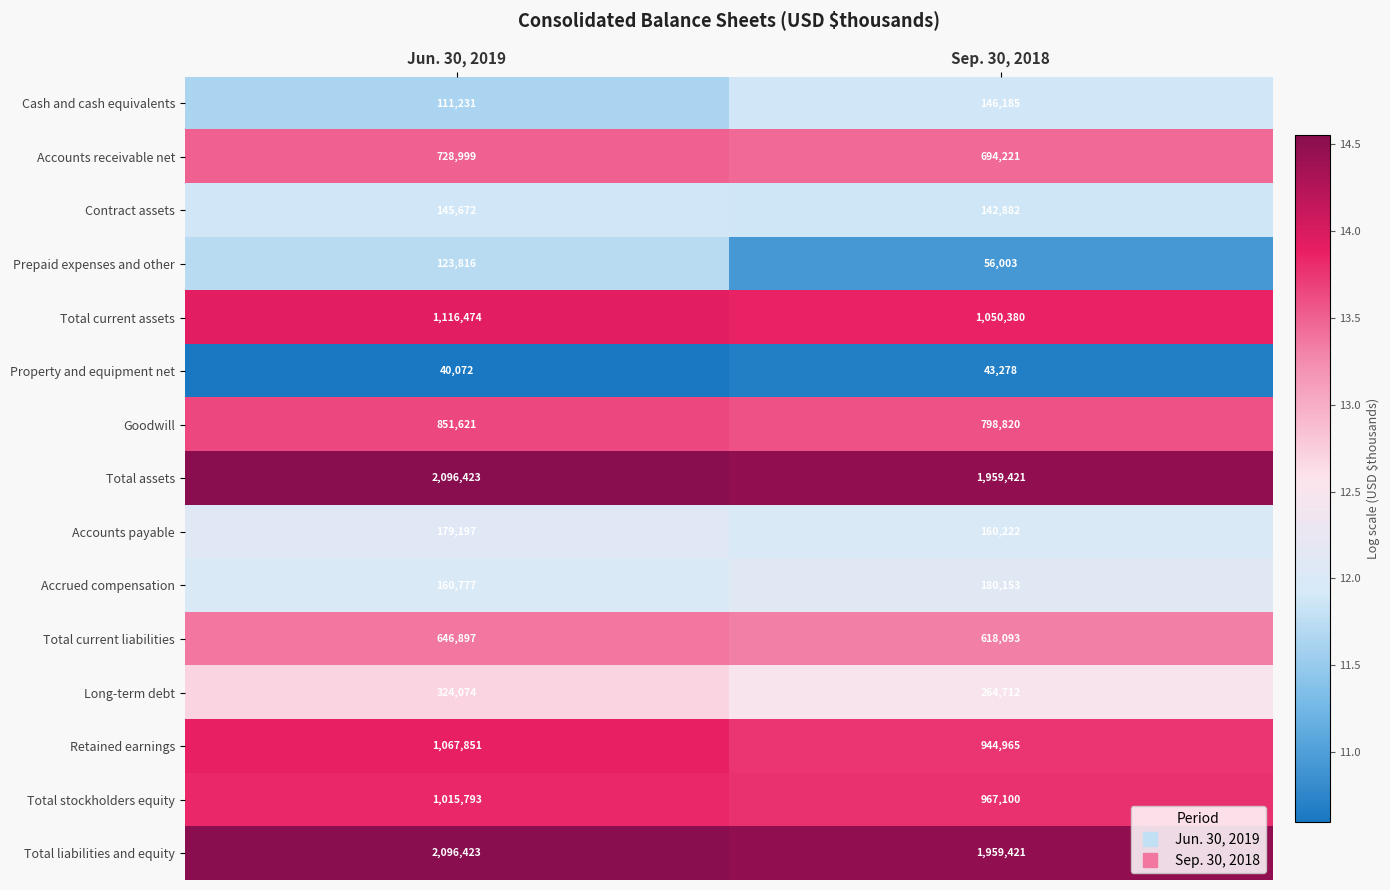

At which category does the chart reach its minimum across all series?

Jun. 30, 2019